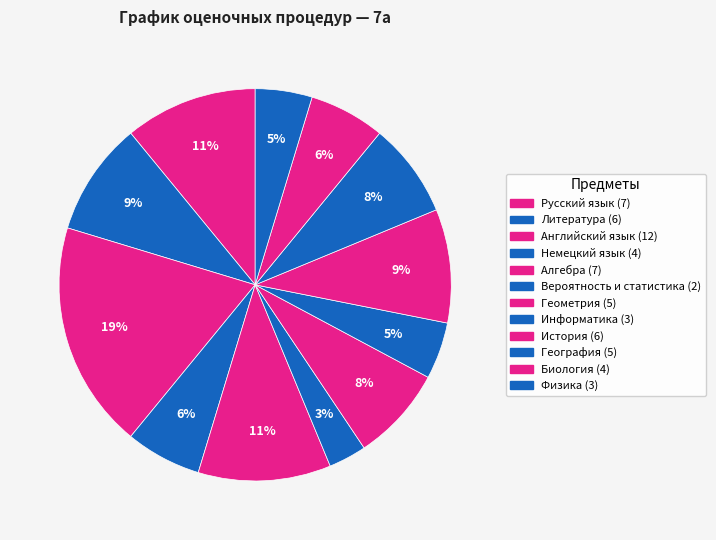

The Информатика slice represents 1% of the pie. True or false?

False